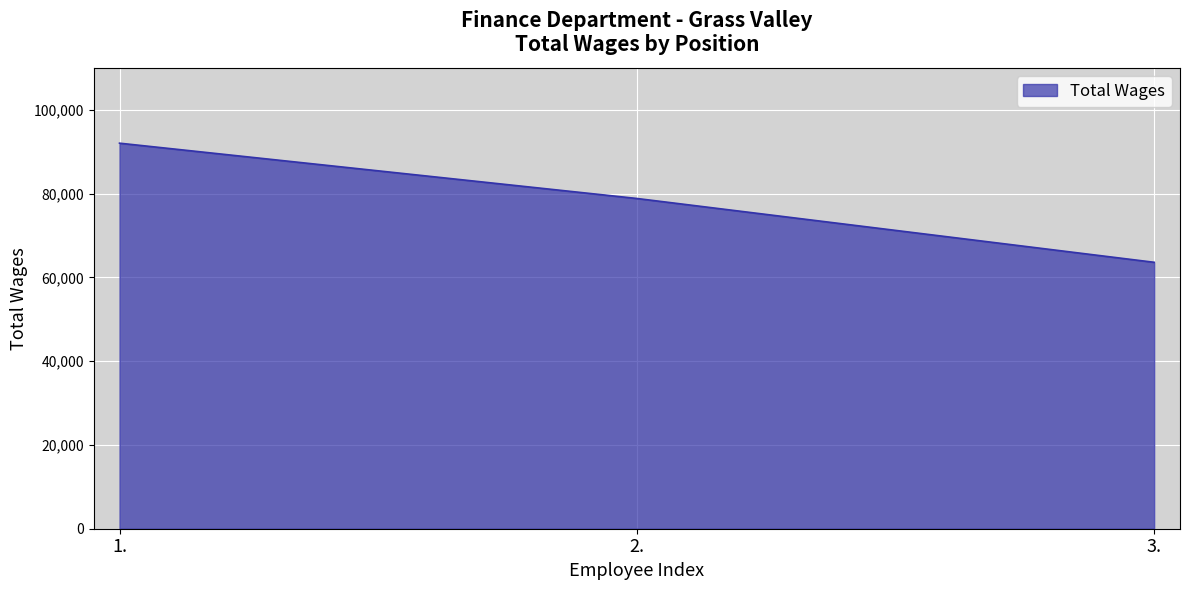

True or false: the data shows 63623 at 3..

True